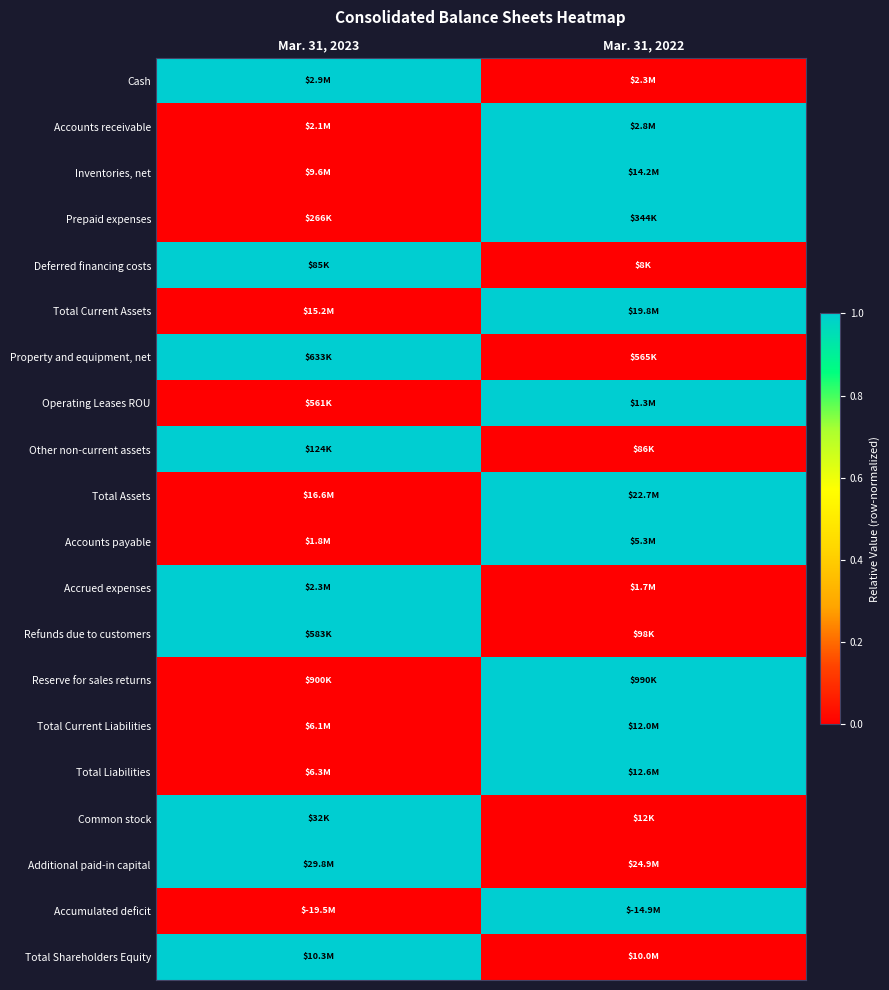

What is the maximum value shown in the chart?

1